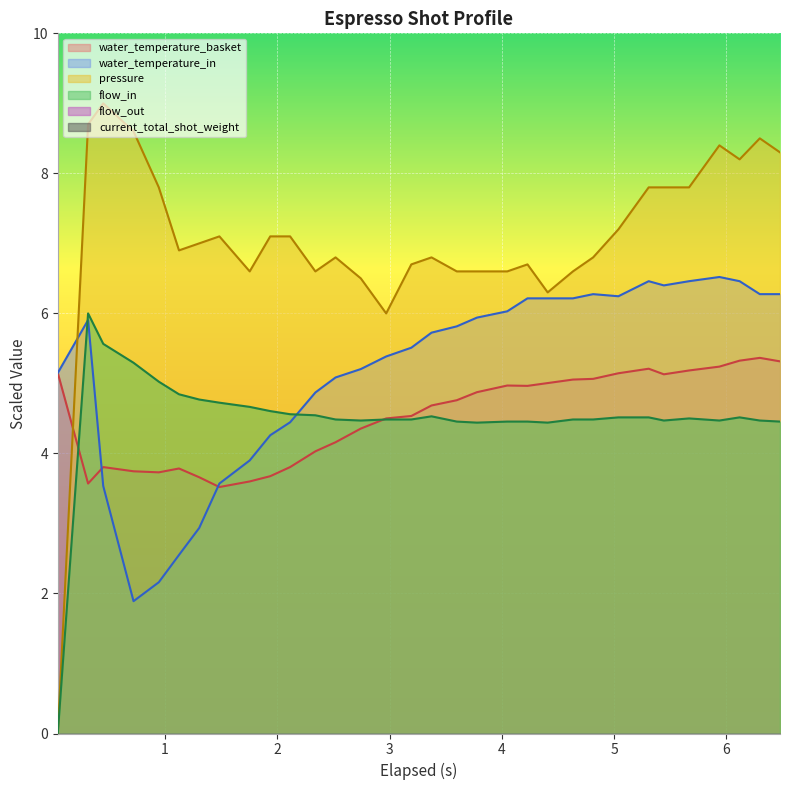

What is the value of the water_temperature_in point at the 32nd from the left?

6.3